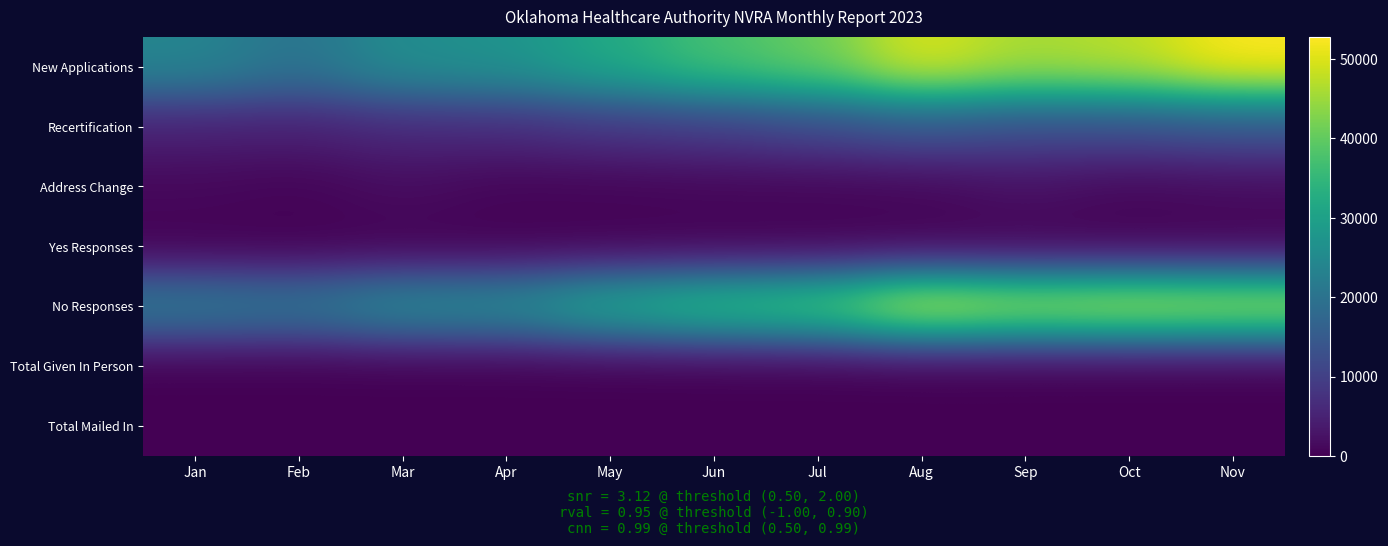

Rank the series by their maximum value, from highest to lowest.

New Applications, No Responses, Recertification, Address Change, Yes Responses, Total Given In Person, Total Mailed In